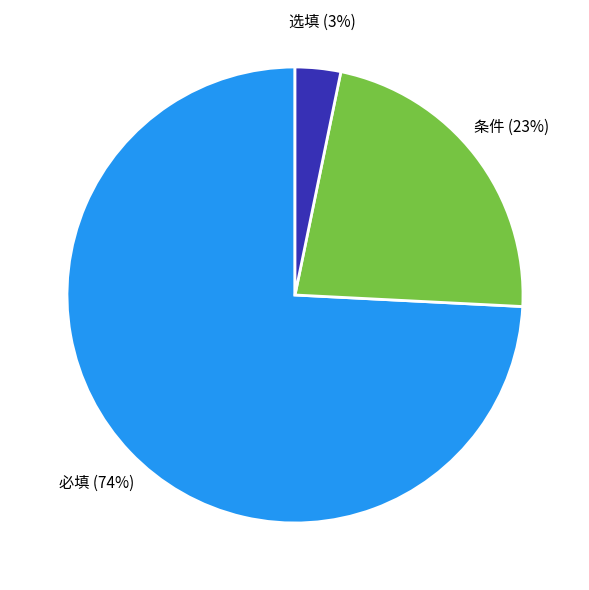

To the nearest percent, what is the average slice percentage?

33%